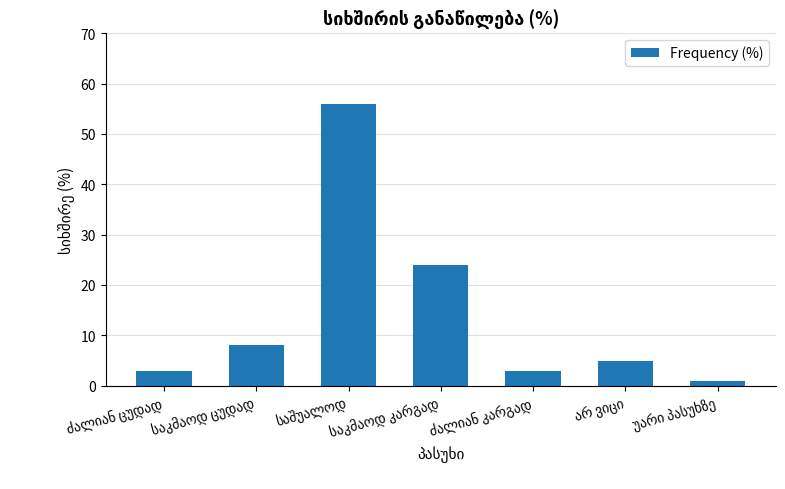

What is the greatest value displayed?

56